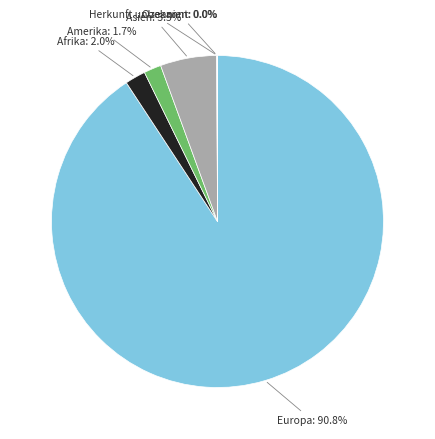

Is there a majority slice in this chart?

Yes